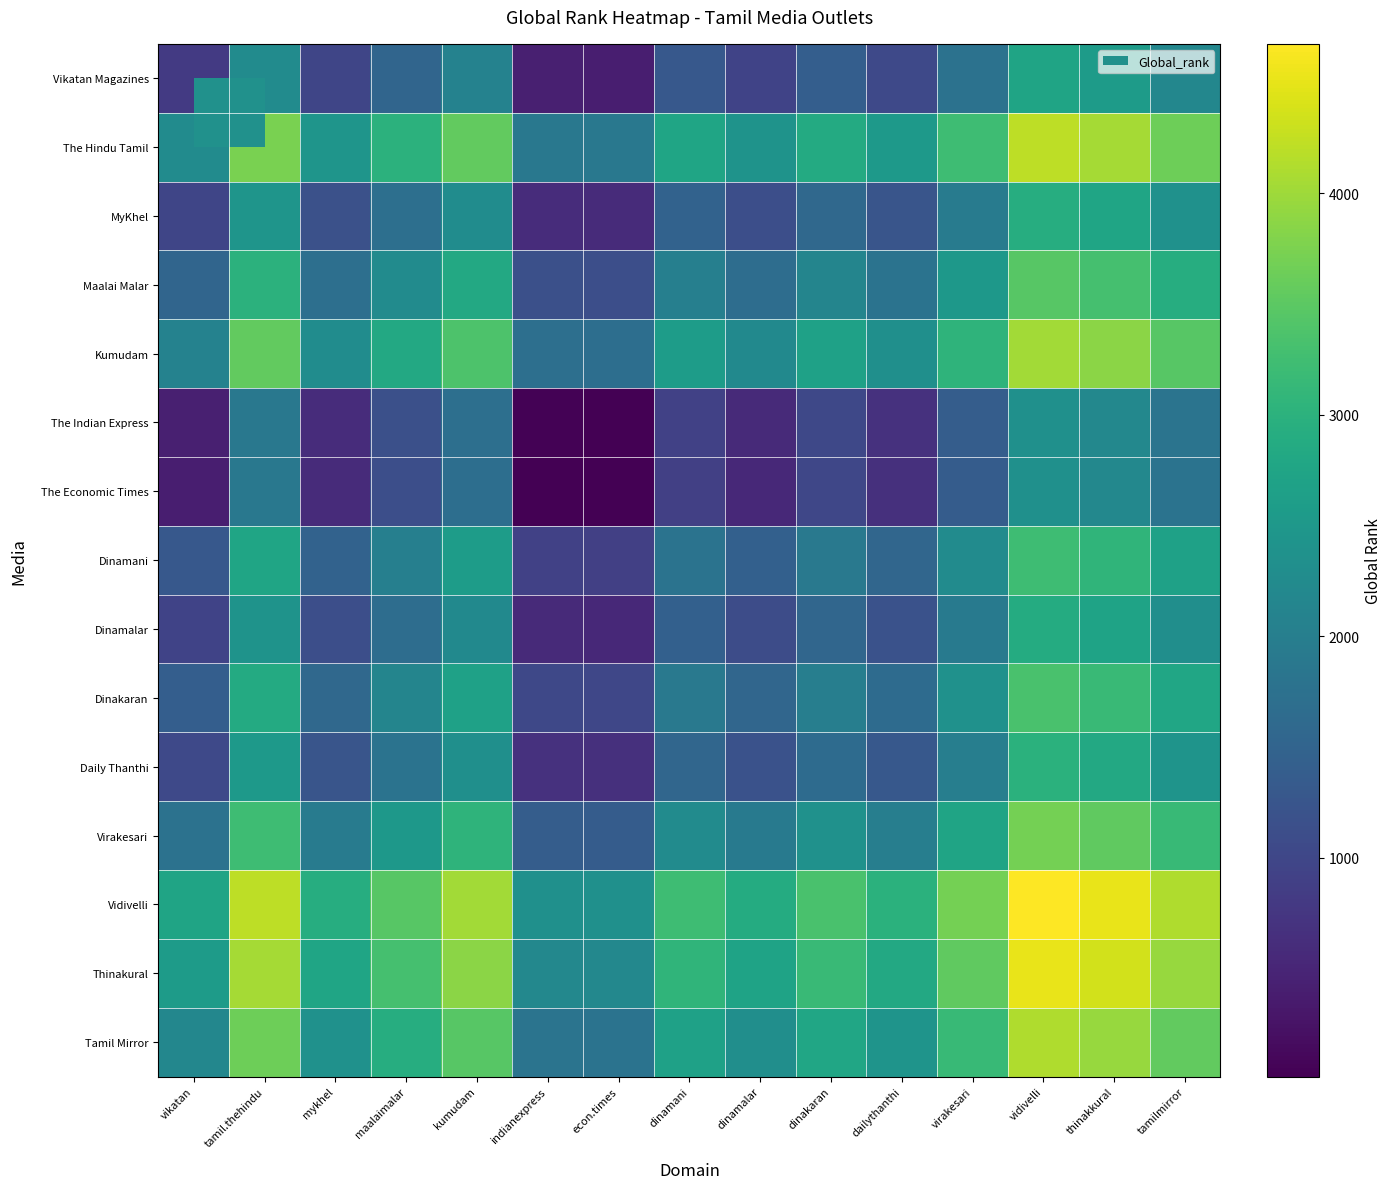

What is the total value across all series at dinamani?

29863.5